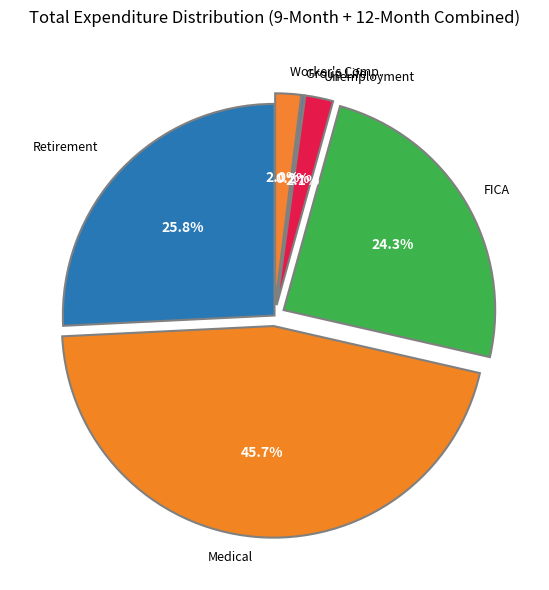

Which category has the smallest portion of the pie?

Group Life